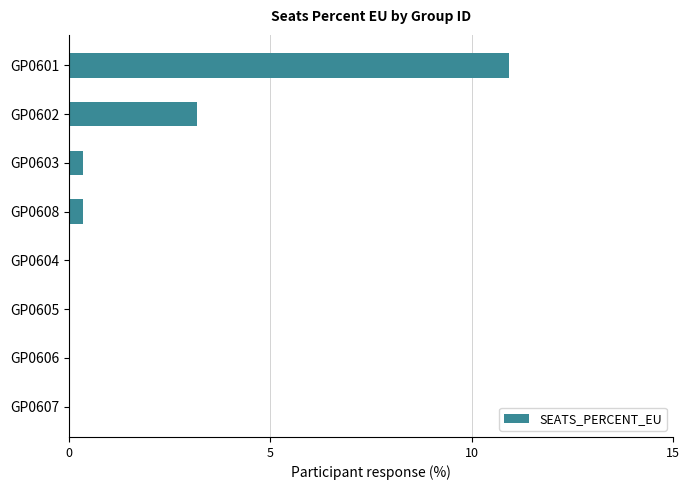

True or false: the data shows -3.7 at GP0605.

False